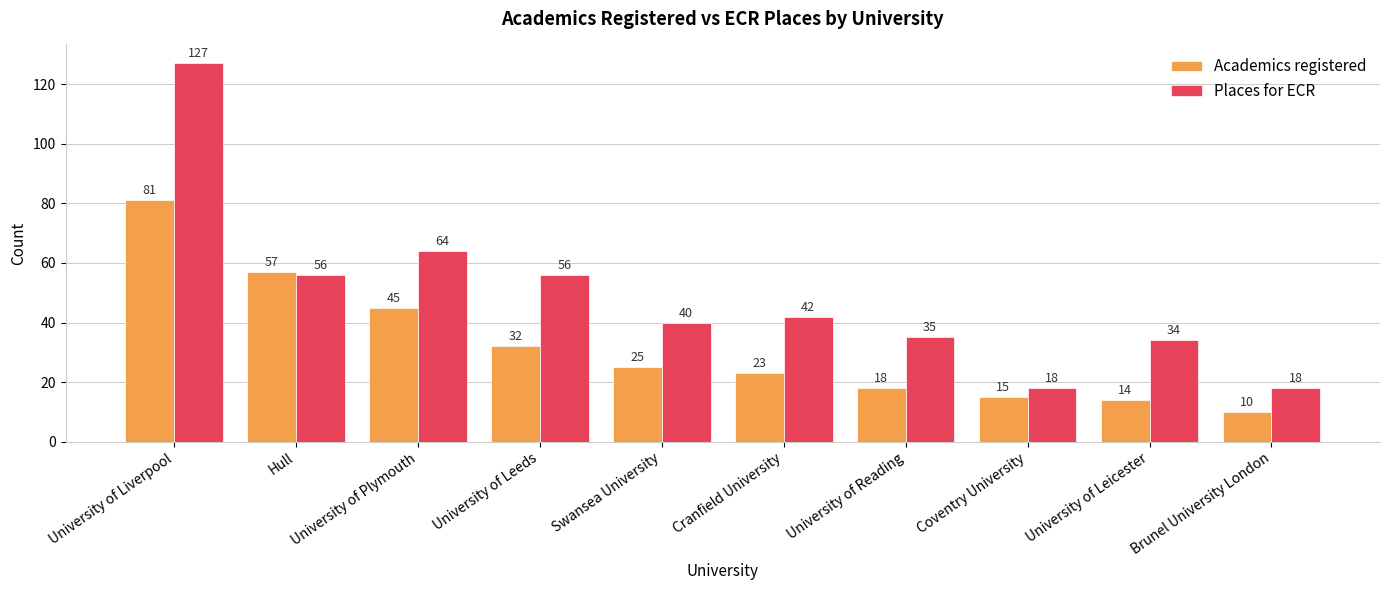

What is the sum of all Academics registered values?

320